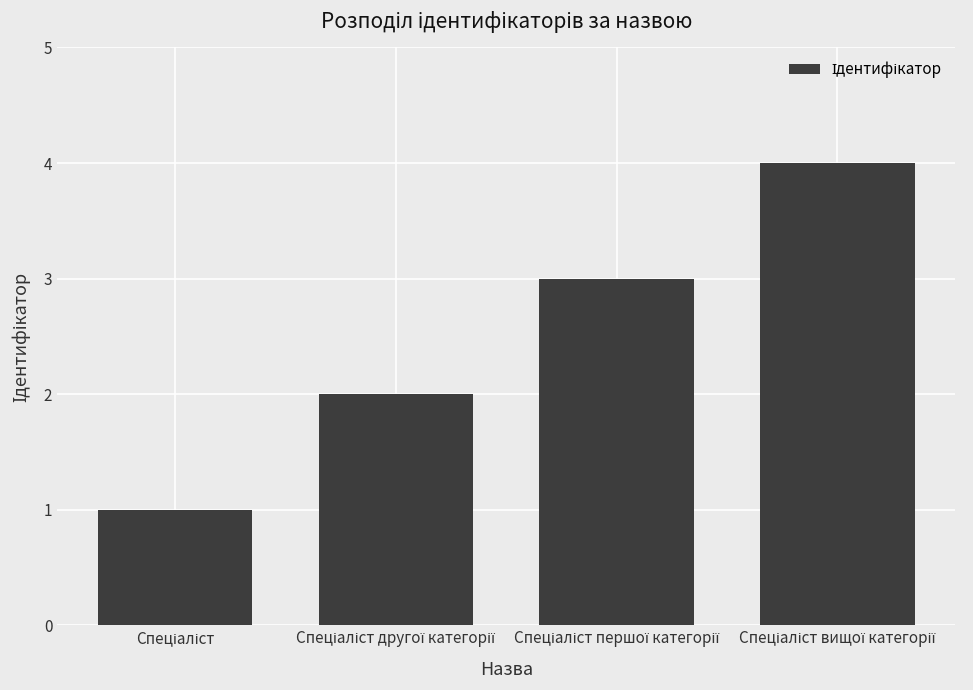

Reading left to right, transcribe all the data shown in this chart.

1	2	3	4